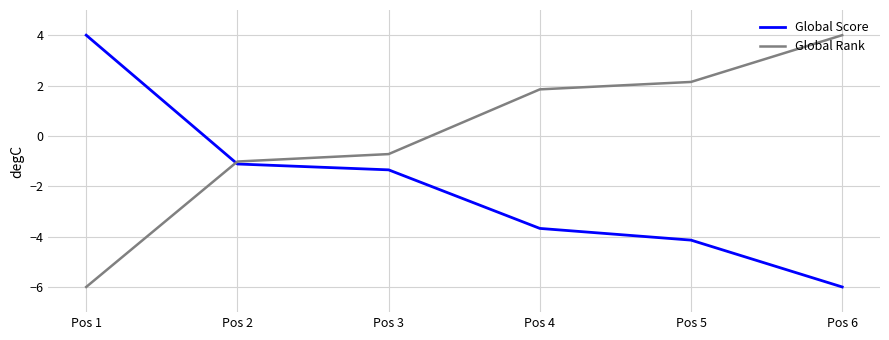

Is the value of Global Score at Pos 2 greater than the value of Global Rank at Pos 1?

Yes